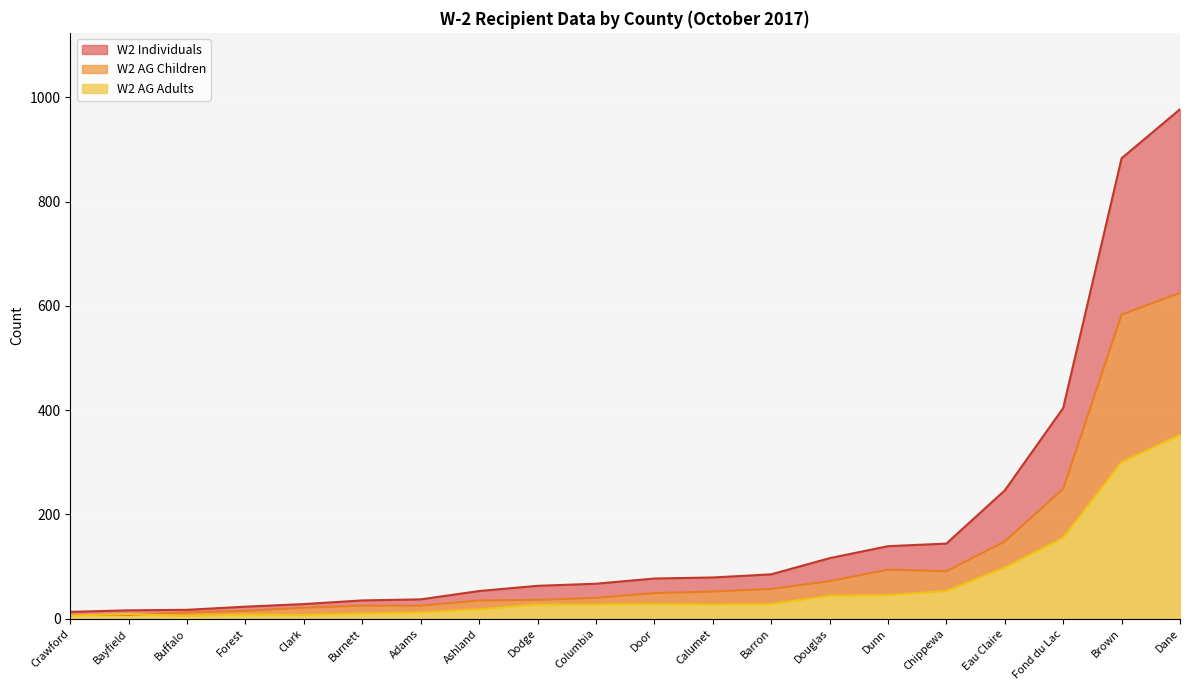

Is it true that W2 AG Adults equals 5 at Buffalo?

True